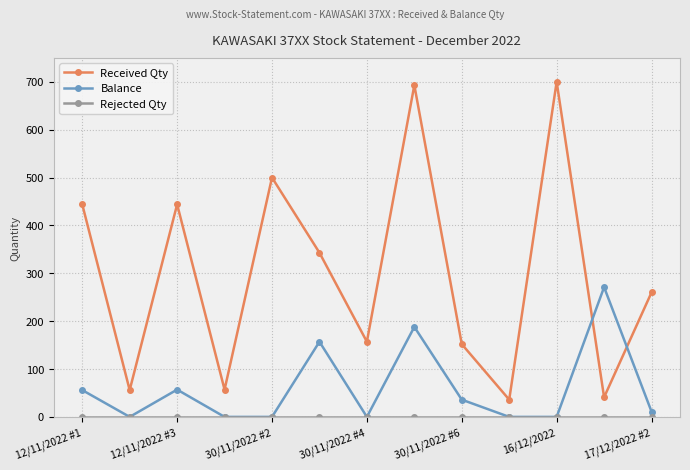

Which series has the widest spread of values?

Received Qty